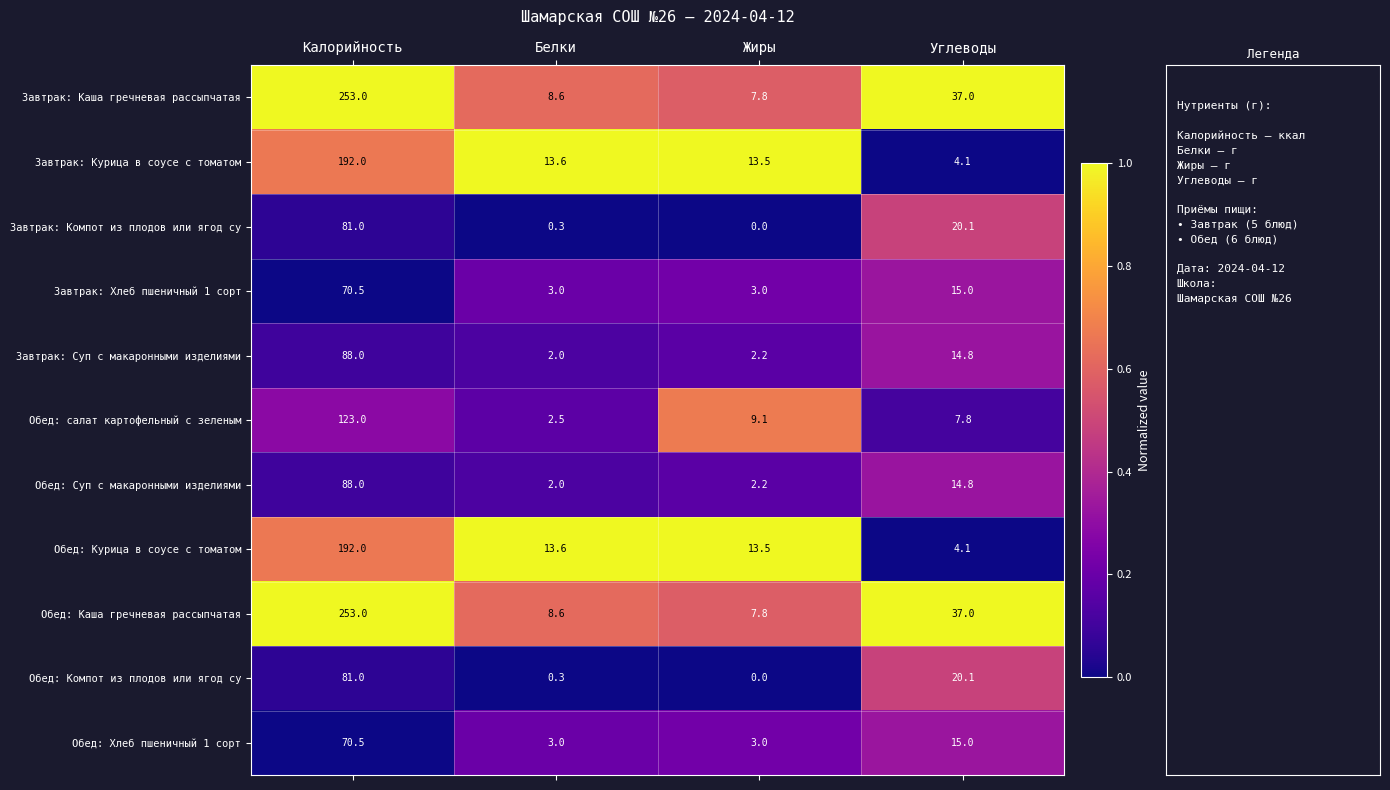

Rank the categories by Завтрак: Компот из плодов или ягод су value from highest to lowest.

Калорийность, Углеводы, Белки, Жиры